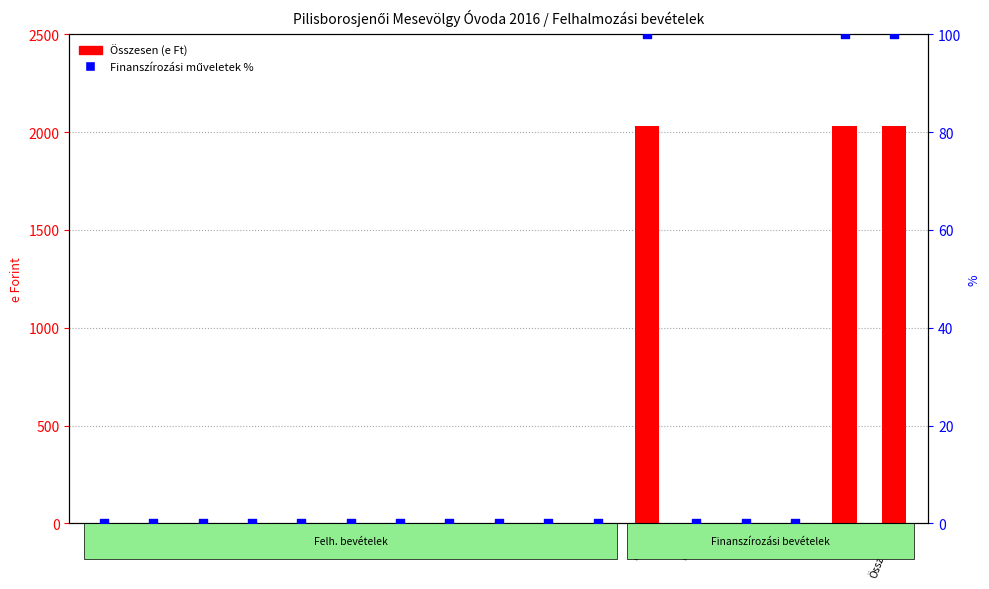

Which series has the largest total across all categories?

Összesen (e Ft)